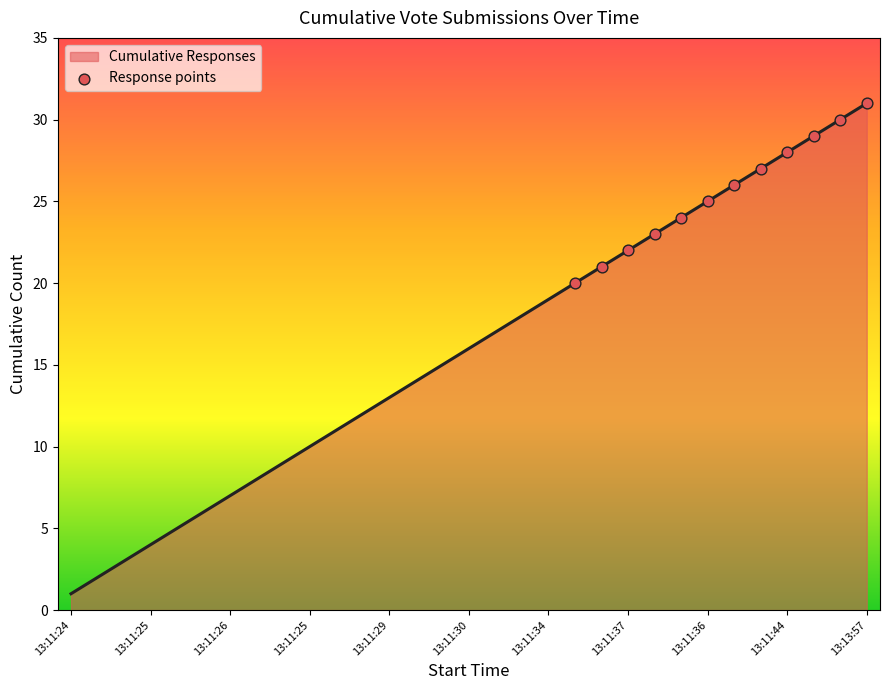

What is the difference between the maximum and minimum values?

30